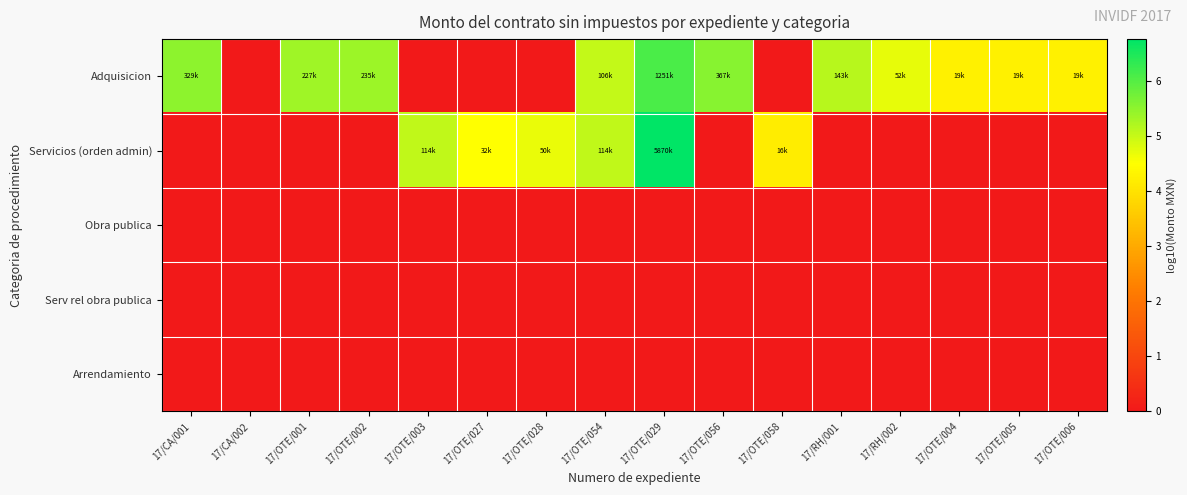

Which series has the widest spread of values?

Servicios (orden admin)